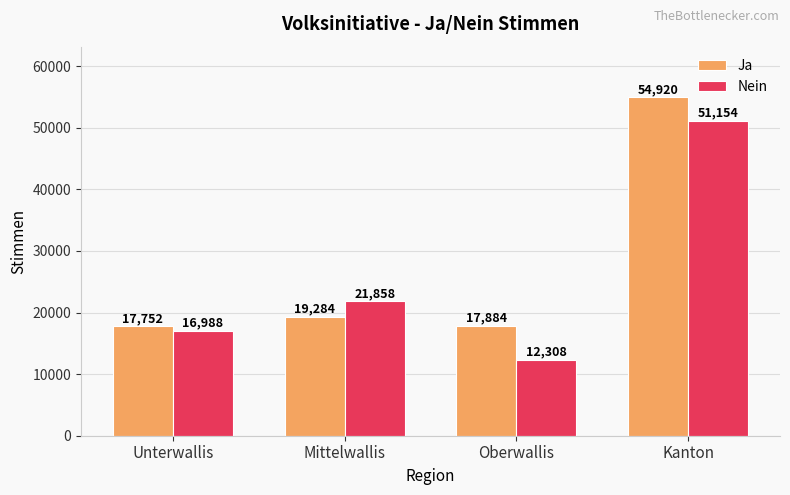

Which series has the largest range (max minus min)?

Nein